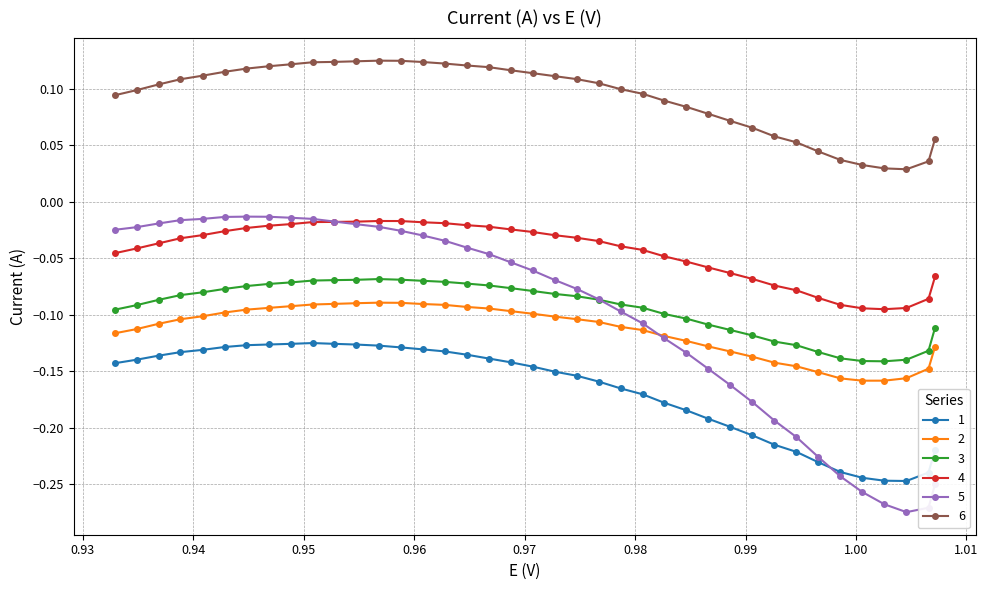

Which series has the largest total across all categories?

6